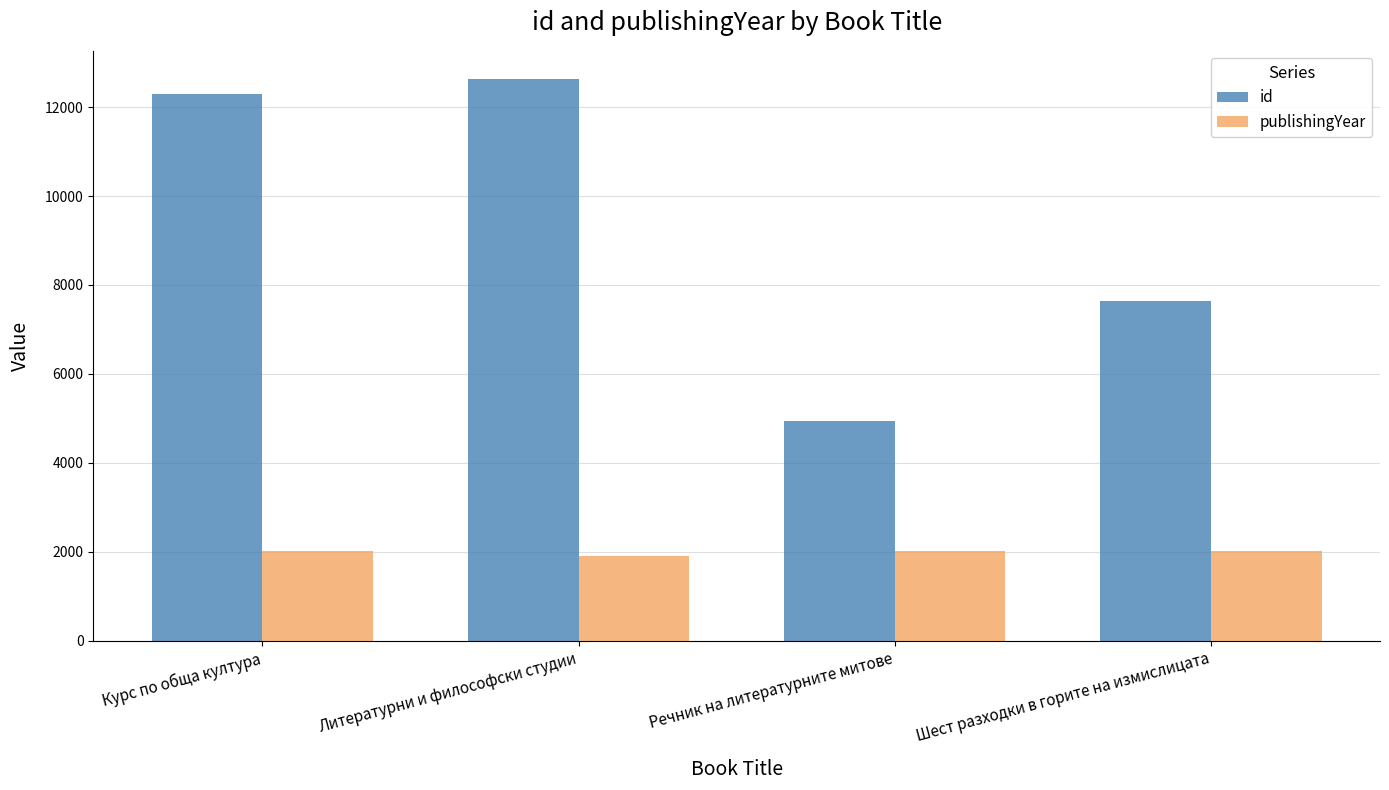

What is the difference between the maximum and minimum values in the publishingYear series?

119